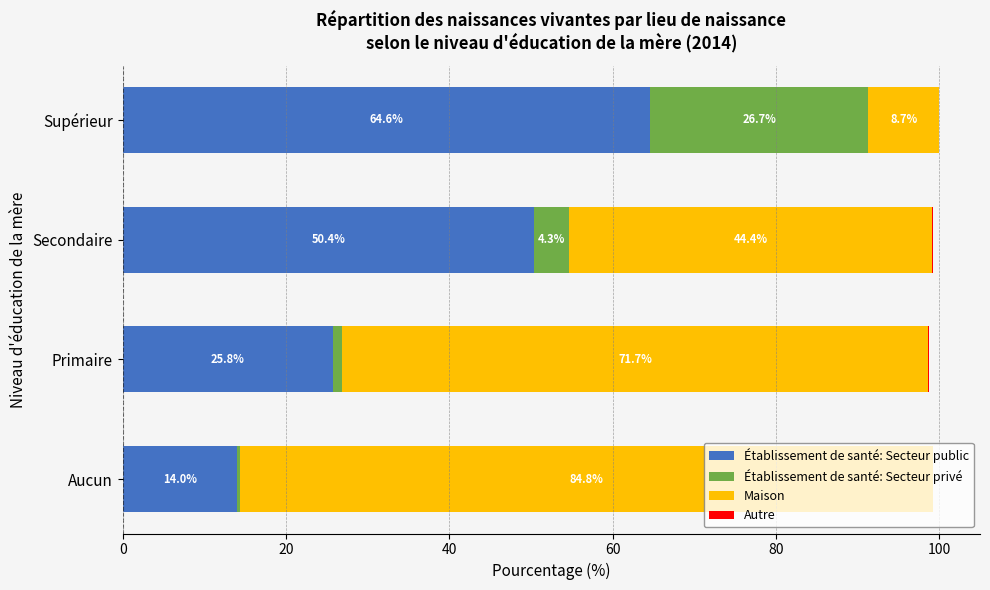

What is the sum of the Établissement de santé: Secteur public values at Primaire and Supérieur?

90.4